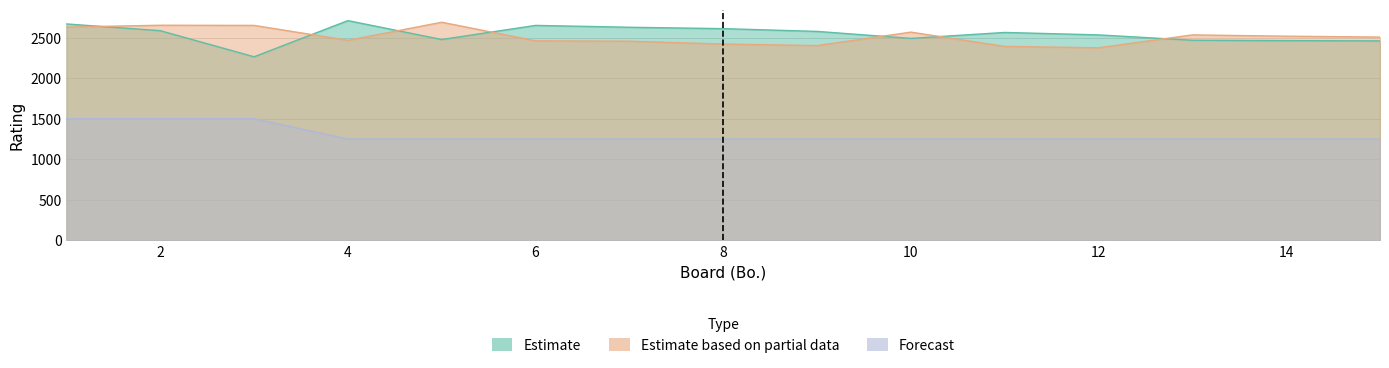

What is the average value of the Forecast series?

1300